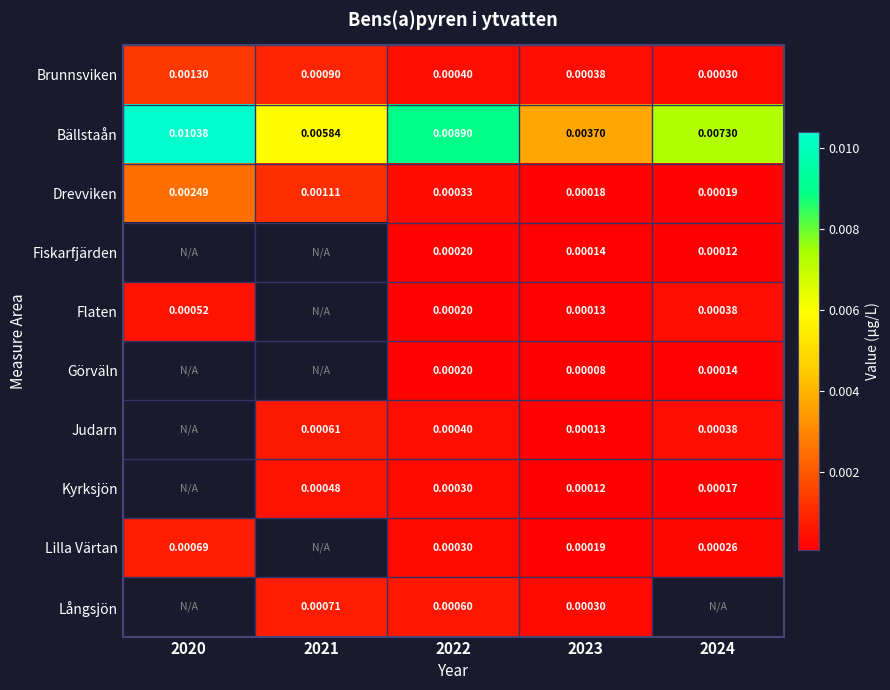

Is the value of Brunnsviken at 2023 greater than the value of Kyrksjön at 2022?

Yes